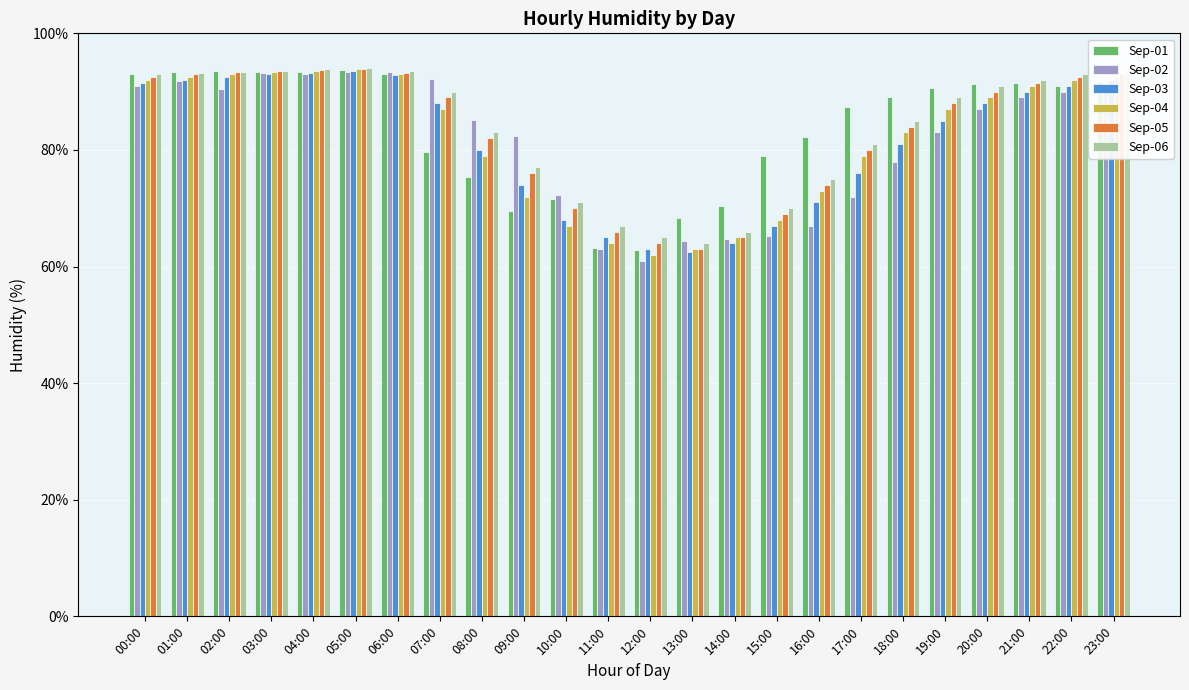

What is the total value across all series at 03:00?

560.0